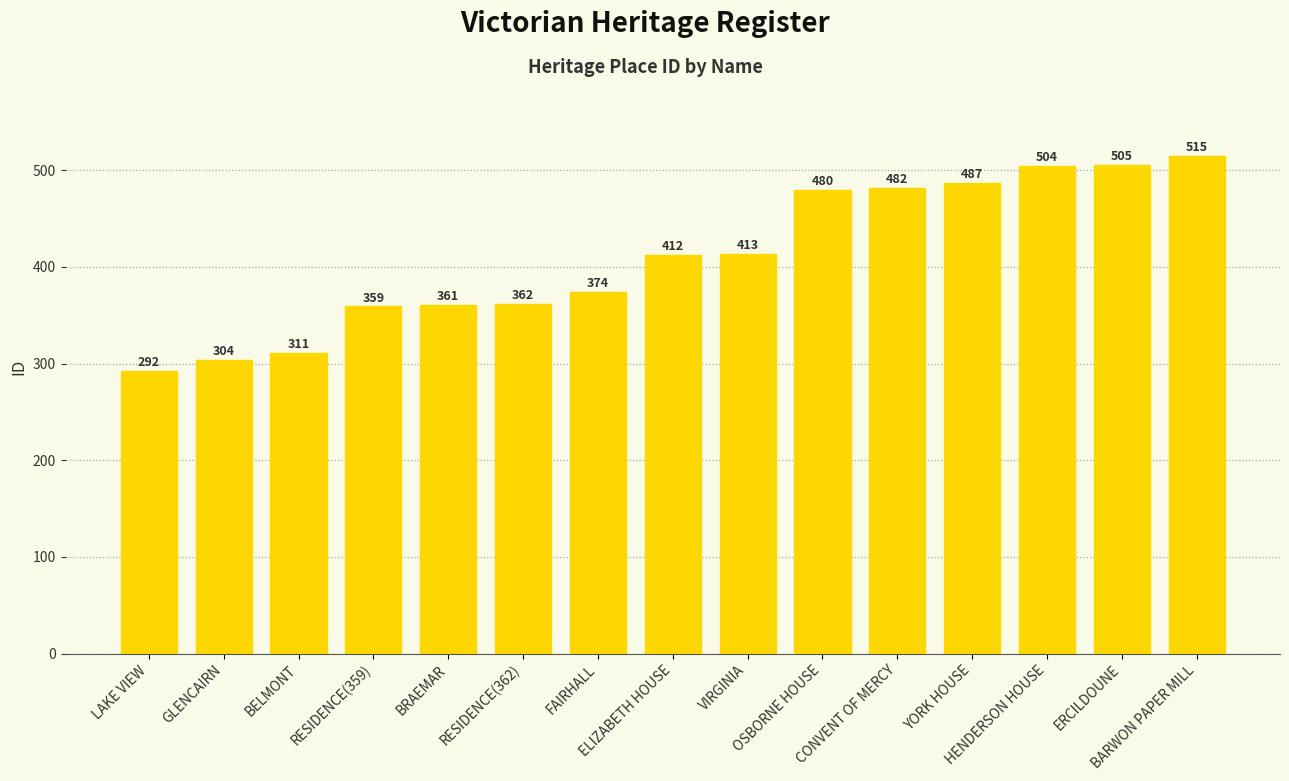

At which label is the value closest to 403?

ELIZABETH HOUSE